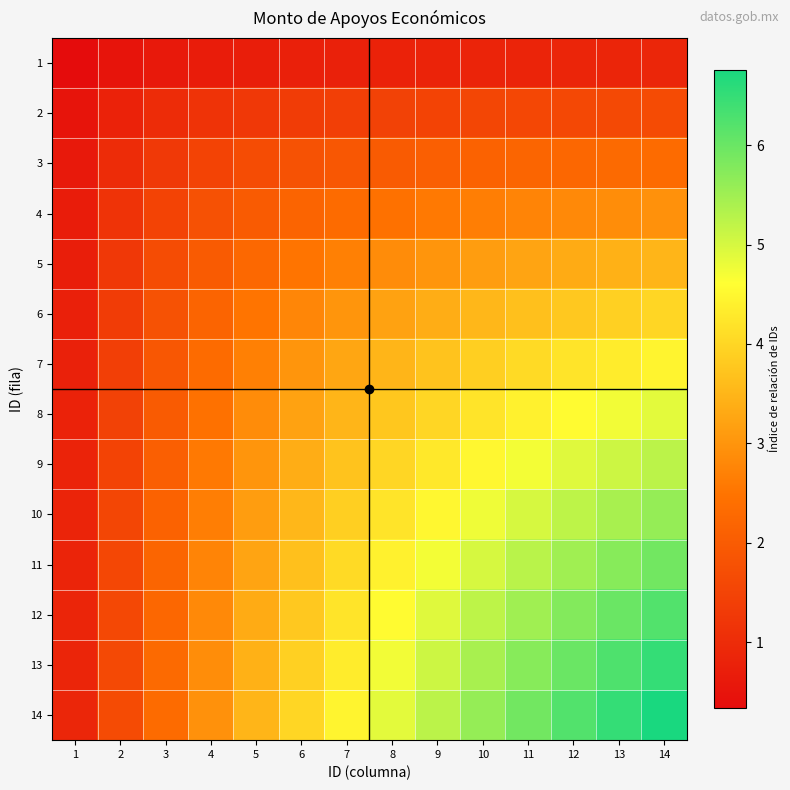

What is the total value across all series at 11?

54.8